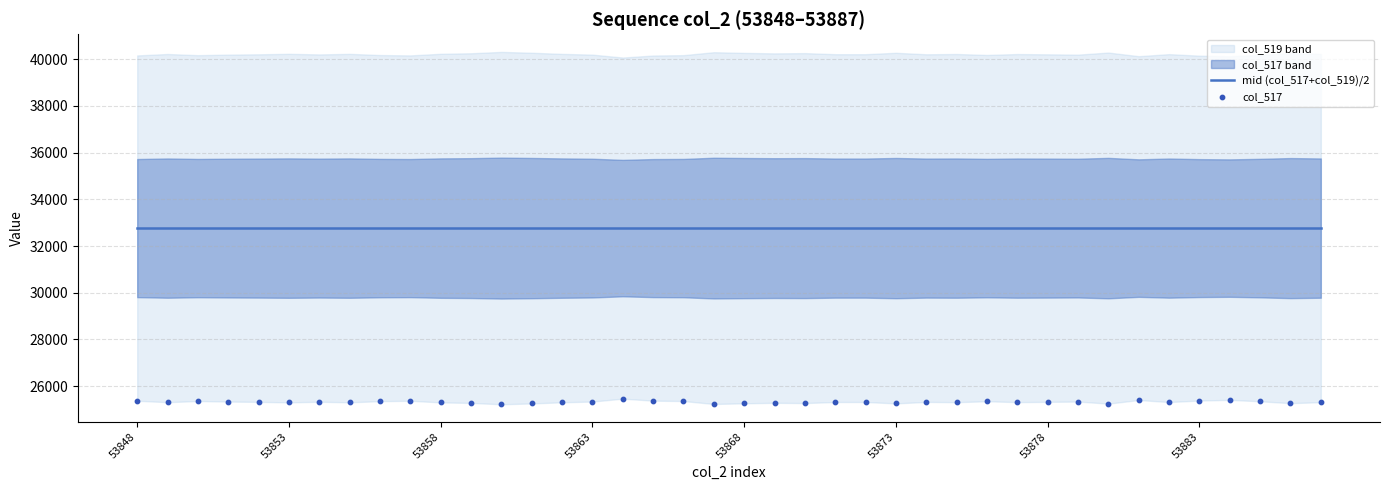

At which category is the sum across all series the highest?

16